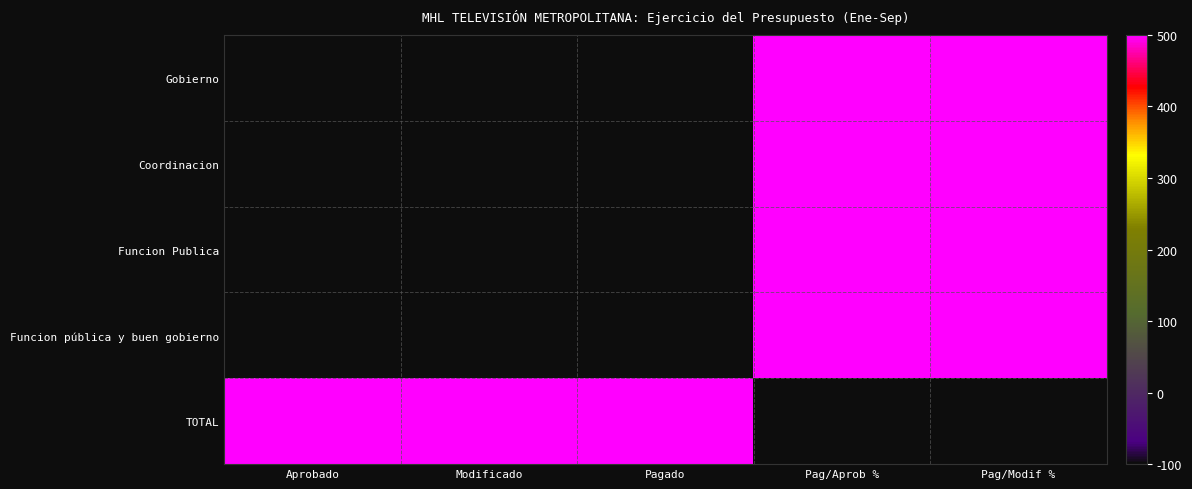

Which category has the highest value across all series?

Pag/Aprob %